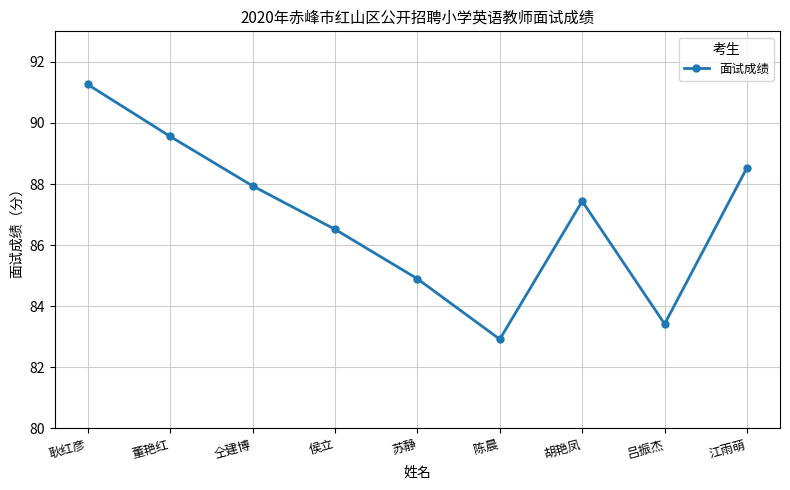

How many lines are shown in the chart?

1